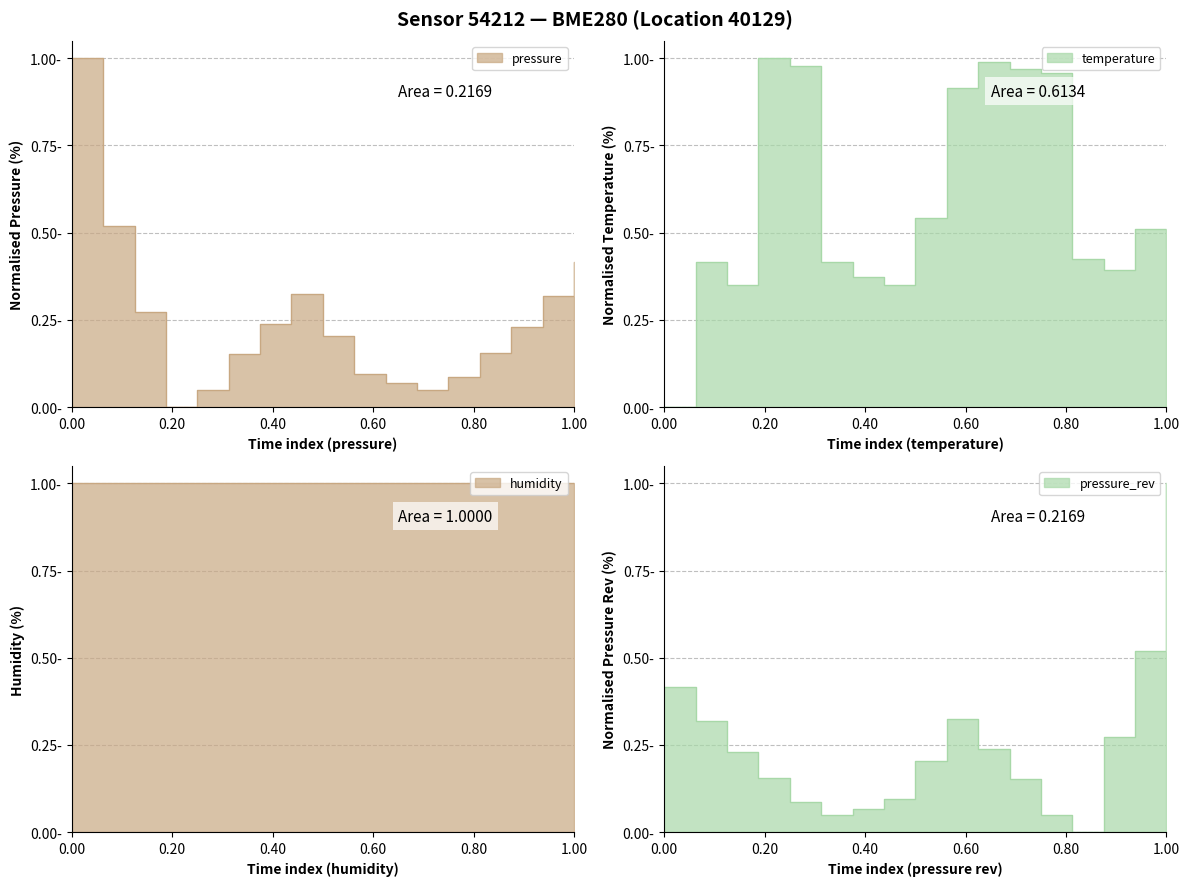

Which series ends up on top after the final intersection of pressure and temperature?

temperature